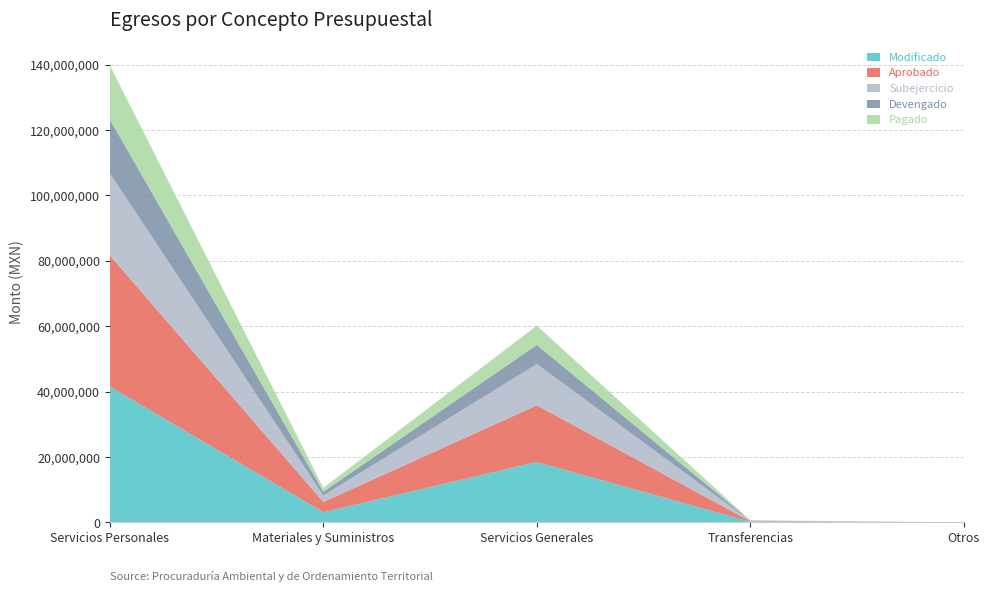

Reading right to left, transcribe all the data shown in this chart.

Modificado: Otros=0.0	Transferencias=201117.0	Servicios Generales=18484529.2	Materiales y Suministros=3136183.5	Servicios Personales=41562671.2
Aprobado: Otros=0.0	Transferencias=151417.0	Servicios Generales=17330116.8	Materiales y Suministros=3118950.0	Servicios Personales=40136722.9
Subejercicio: Otros=0.0	Transferencias=99537.3	Servicios Generales=12613441.6	Materiales y Suministros=1964957.5	Servicios Personales=25043967.4
Devengado: Otros=0.0	Transferencias=101579.7	Servicios Generales=5871087.6	Materiales y Suministros=1171226.0	Servicios Personales=16518703.8
Pagado: Otros=0.0	Transferencias=101579.7	Servicios Generales=5871087.6	Materiales y Suministros=1171226.0	Servicios Personales=16518703.8